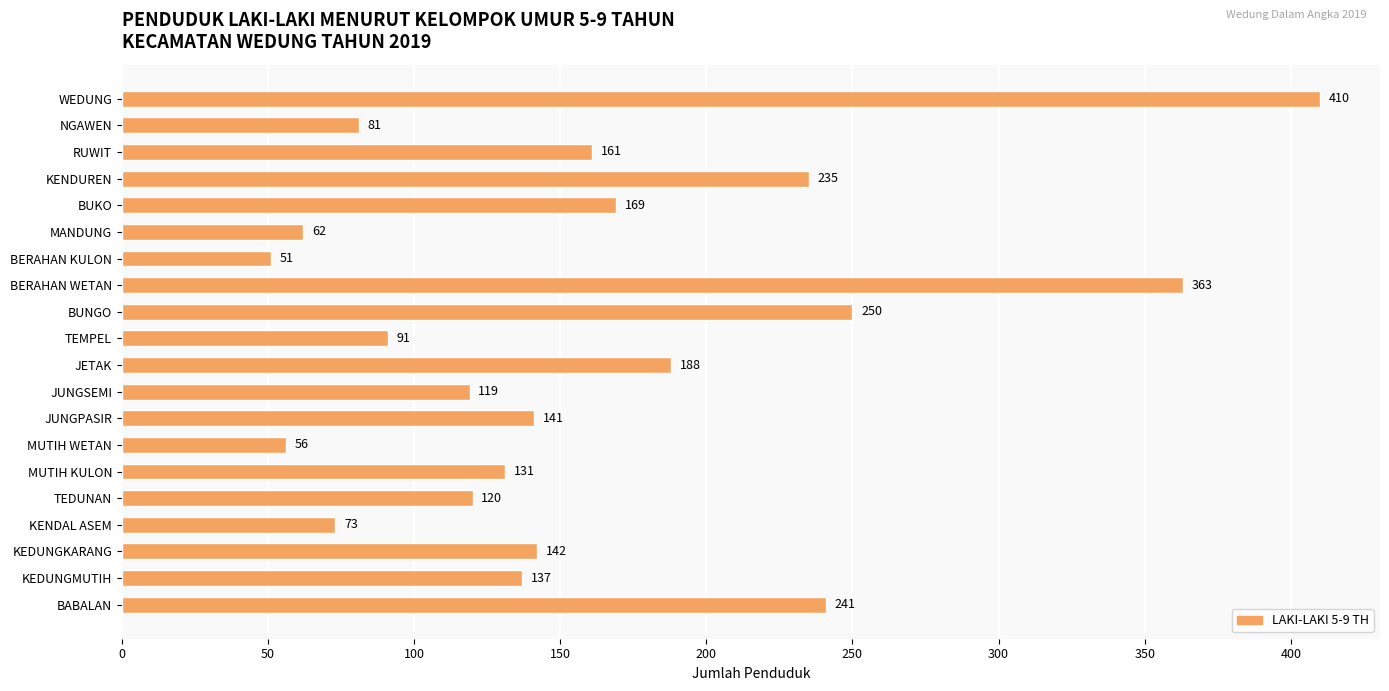

What position from the top is KENDUREN?

4